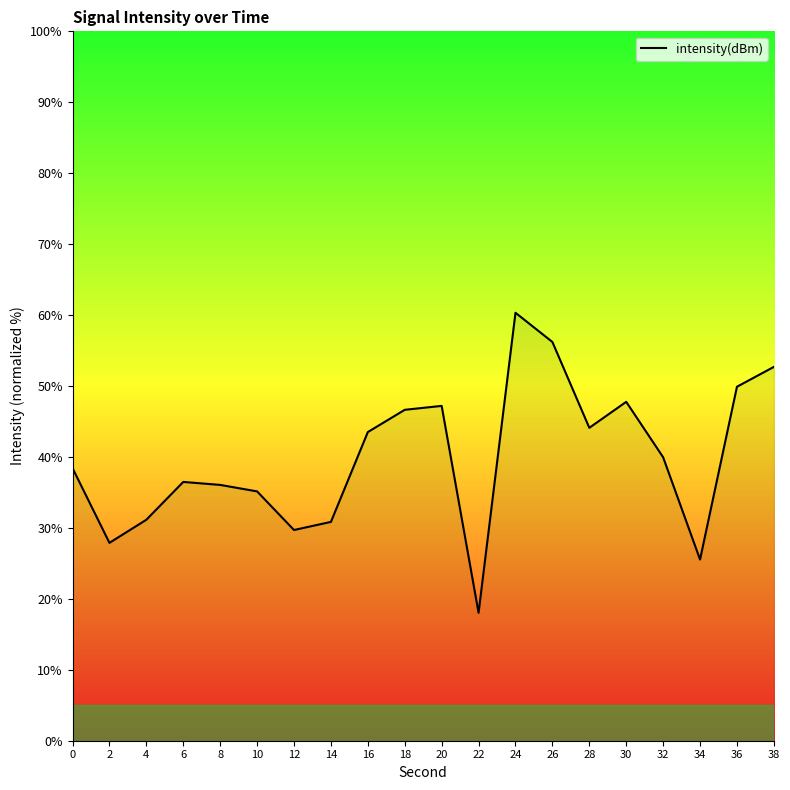

What is the approximate value at 24?

60.3